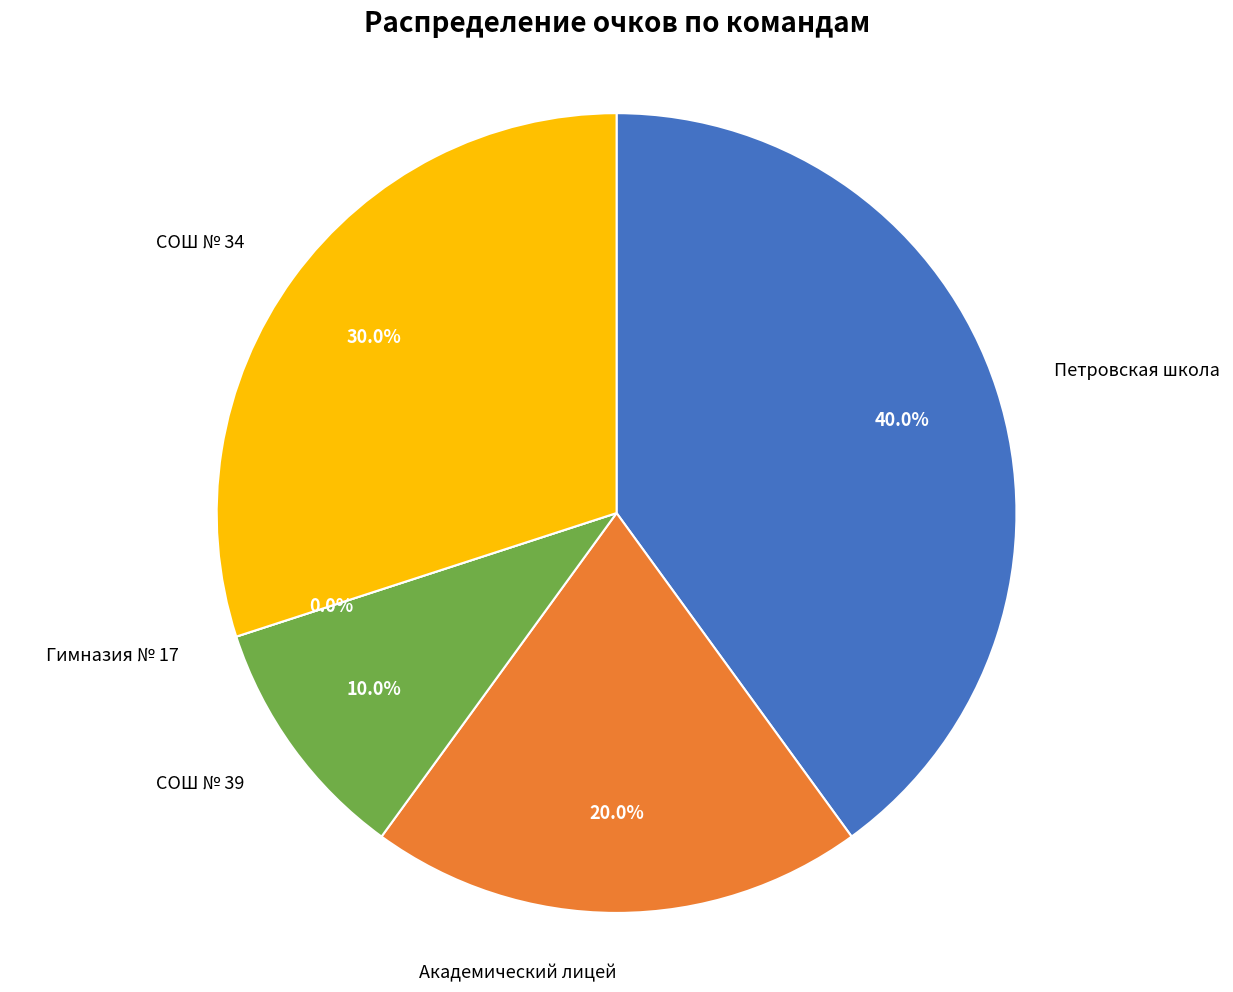

Count the number of slices in the pie.

5